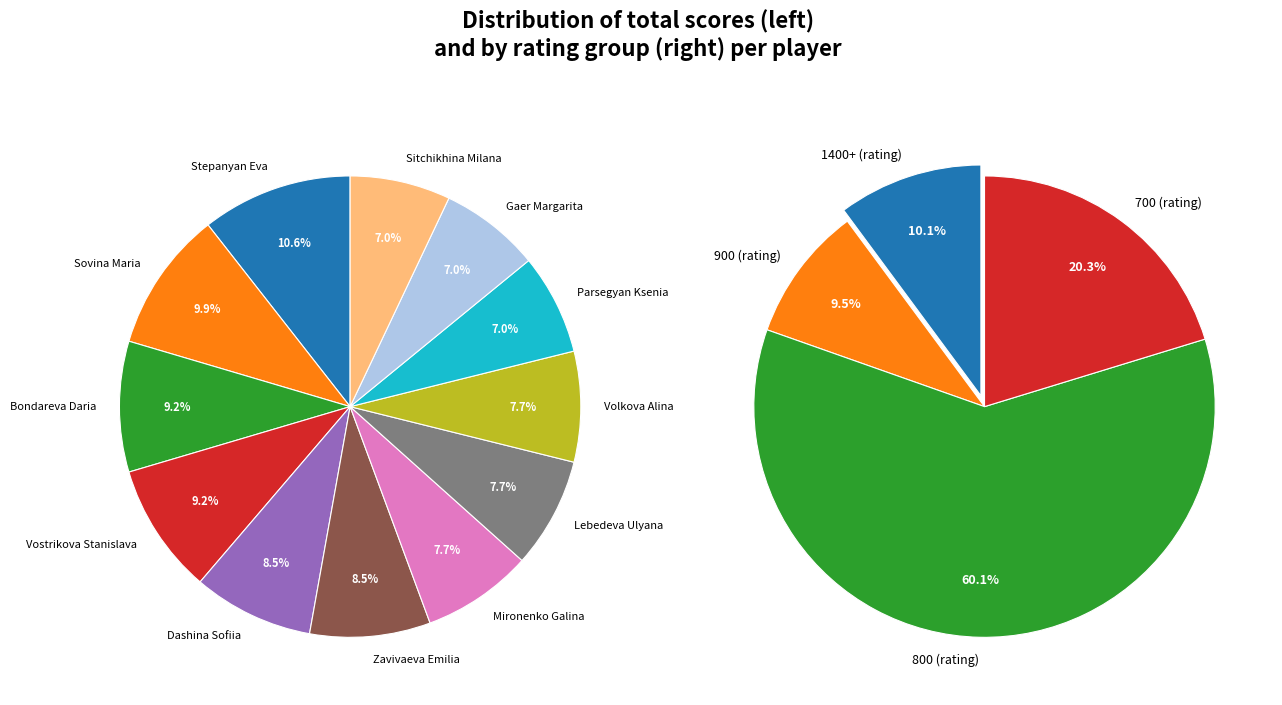

To the nearest percent, what is the combined percentage of Volkova Alina and Zavivaeva Emilia?

16%